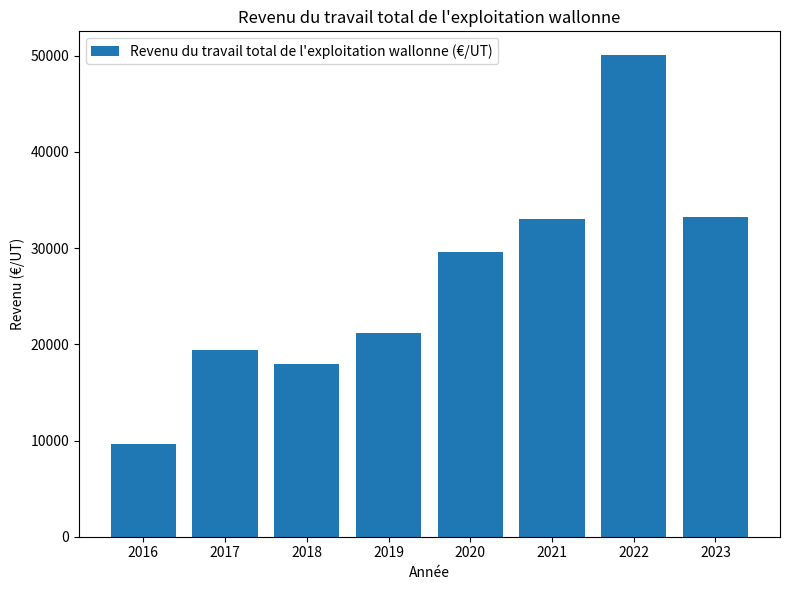

Which has a higher value, 2020 or 2022?

2022